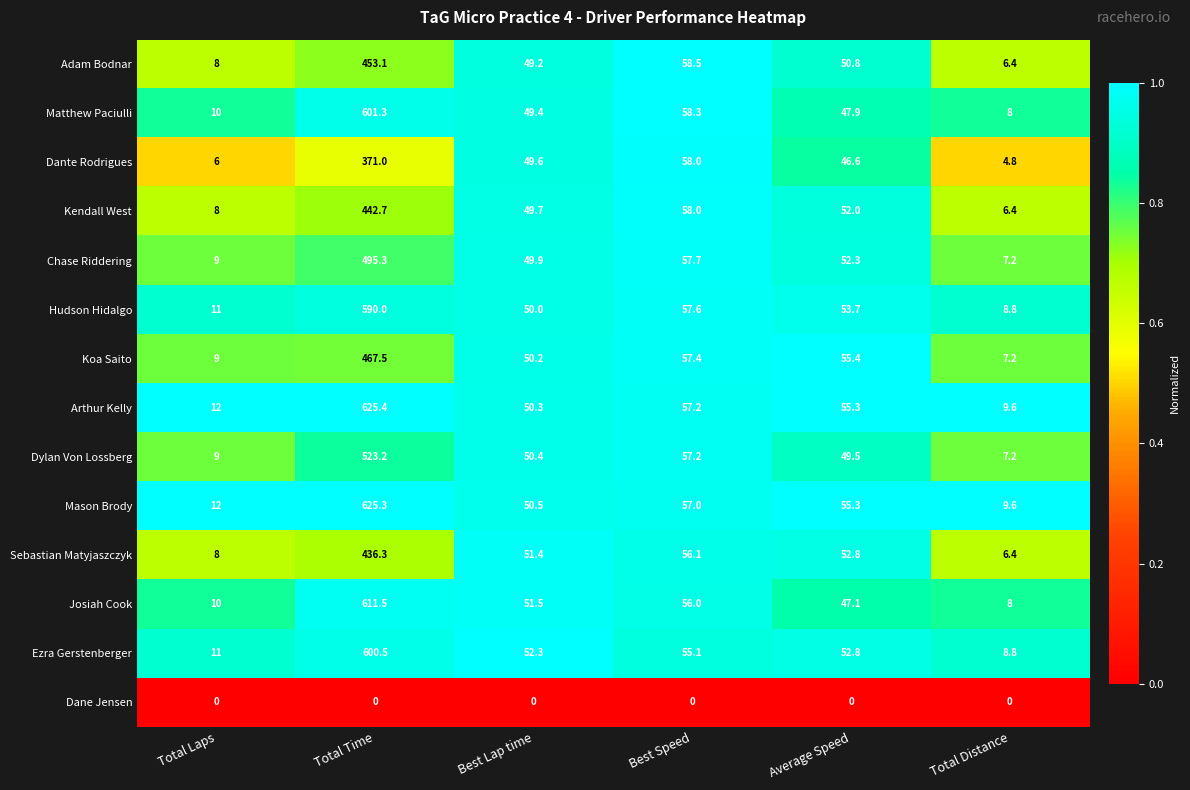

What is the average value of the Matthew Paciulli series?

129.2